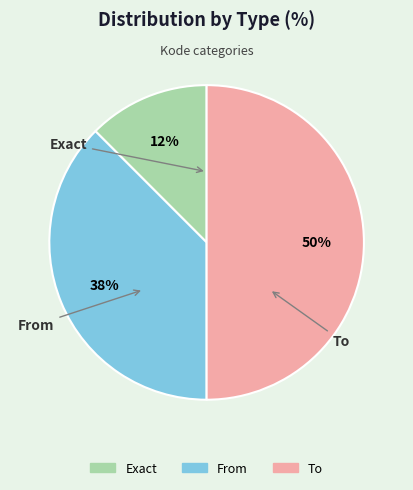

What is the total percentage of To and Exact?

62.5%